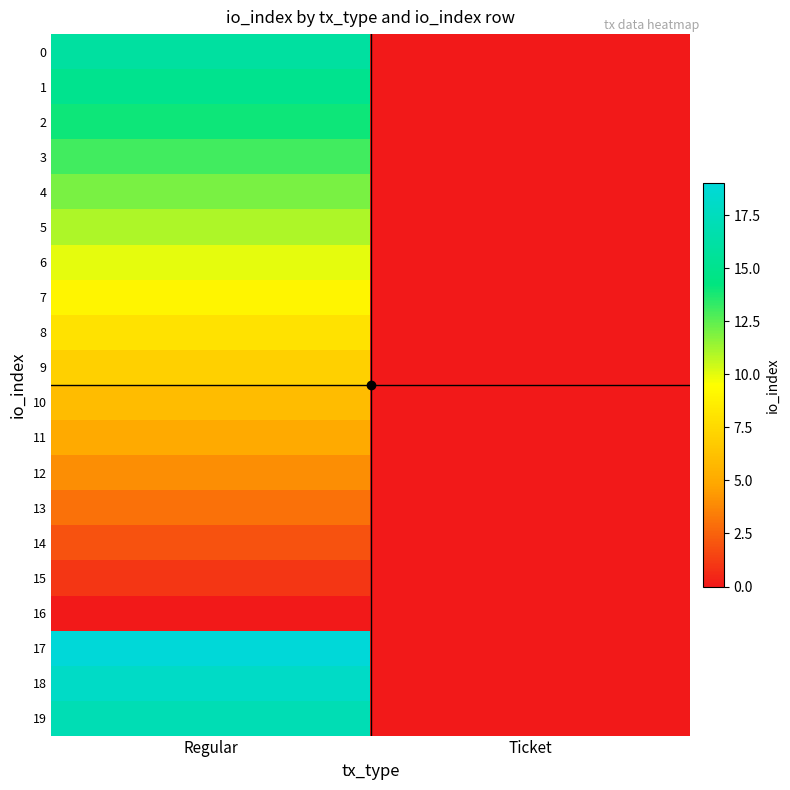

How many distinct data groups are displayed?

20